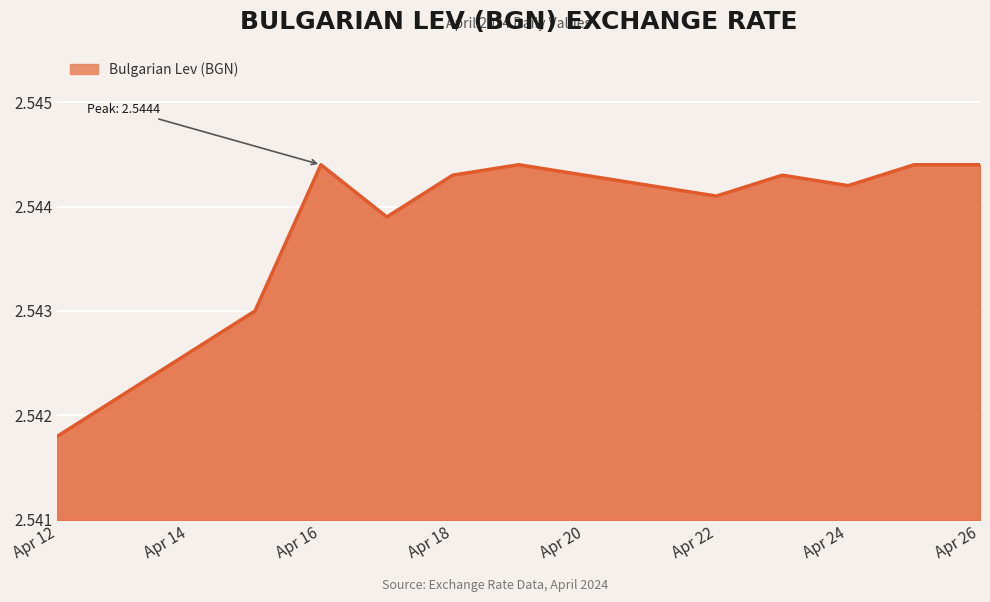

Does the chart have visible grid lines?

Yes